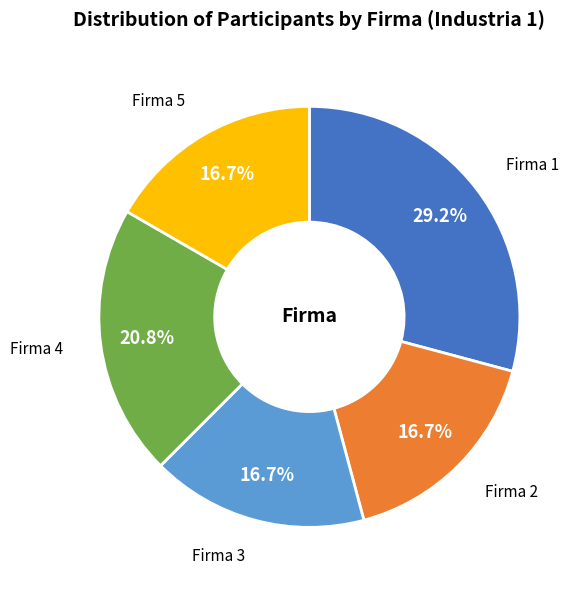

Does Firma 2 account for over 50% of the chart?

No